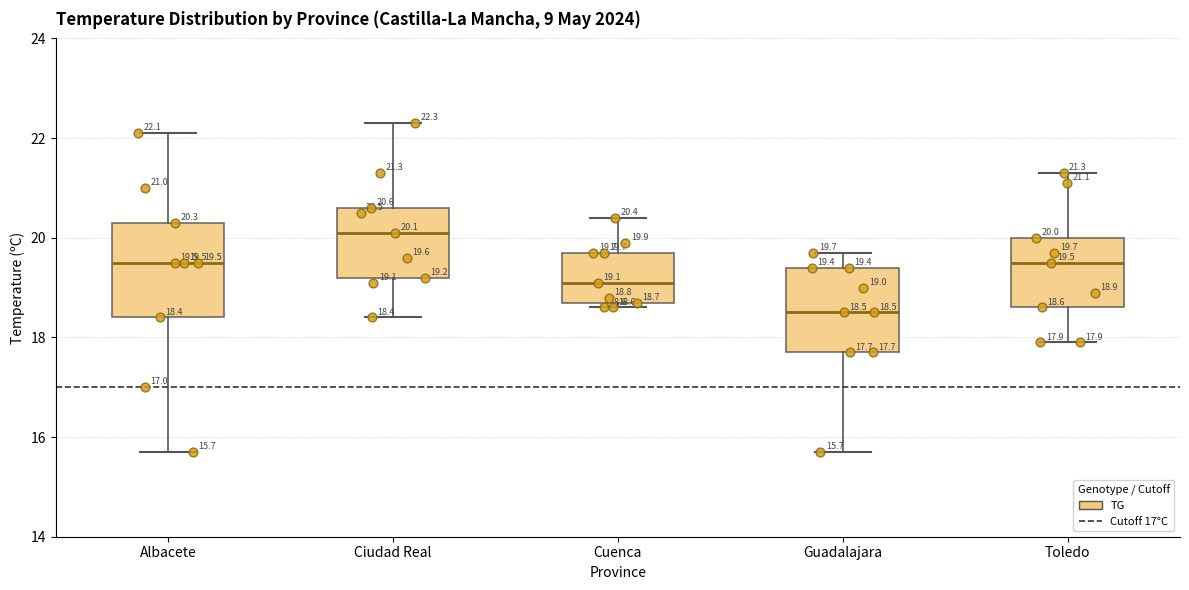

Which box has the highest median line?

Ciudad Real